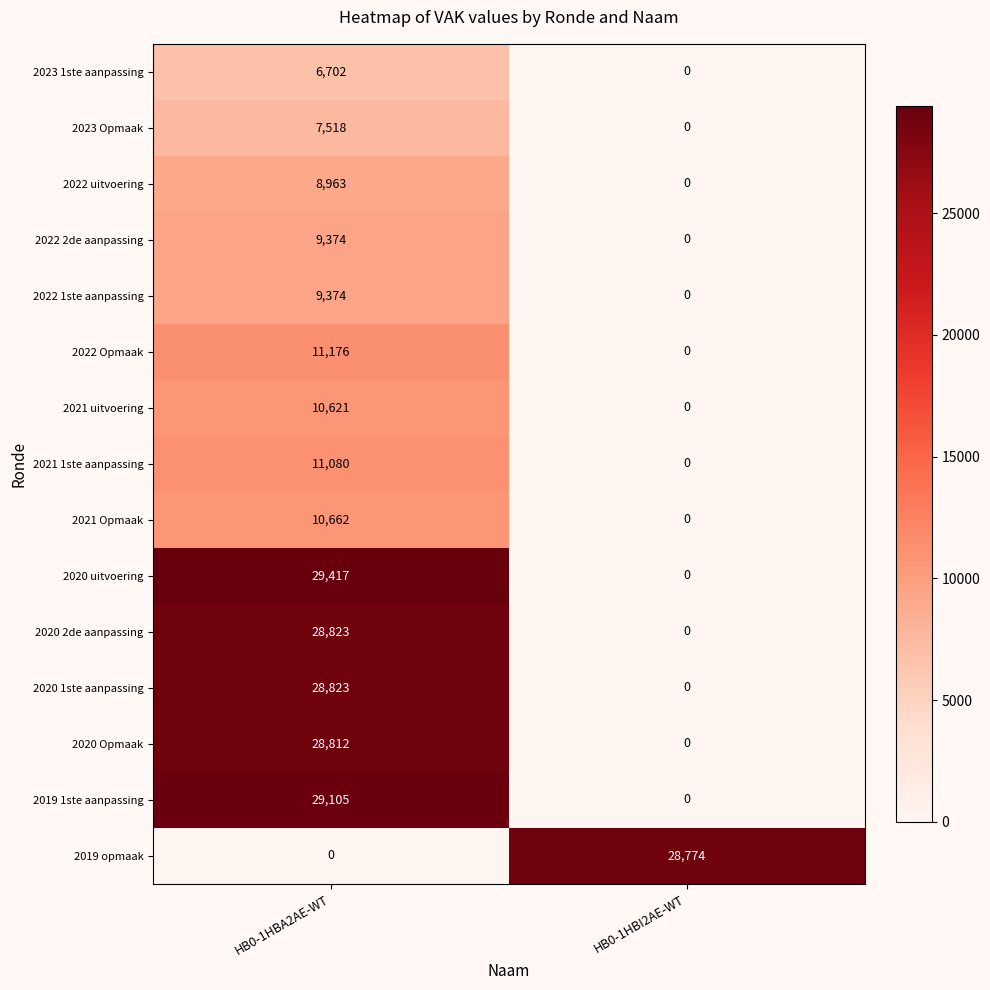

Reading left to right, extract all data points from this chart.

2023 1ste aanpassing: HB0-1HBA2AE-WT=6702	HB0-1HBI2AE-WT=0
2023 Opmaak: HB0-1HBA2AE-WT=7518	HB0-1HBI2AE-WT=0
2022 uitvoering: HB0-1HBA2AE-WT=8963	HB0-1HBI2AE-WT=0
2022 2de aanpassing: HB0-1HBA2AE-WT=9374	HB0-1HBI2AE-WT=0
2022 1ste aanpassing: HB0-1HBA2AE-WT=9374	HB0-1HBI2AE-WT=0
2022 Opmaak: HB0-1HBA2AE-WT=11176	HB0-1HBI2AE-WT=0
2021 uitvoering: HB0-1HBA2AE-WT=10621	HB0-1HBI2AE-WT=0
2021 1ste aanpassing: HB0-1HBA2AE-WT=11080	HB0-1HBI2AE-WT=0
2021 Opmaak: HB0-1HBA2AE-WT=10662	HB0-1HBI2AE-WT=0
2020 uitvoering: HB0-1HBA2AE-WT=29417	HB0-1HBI2AE-WT=0
2020 2de aanpassing: HB0-1HBA2AE-WT=28823	HB0-1HBI2AE-WT=0
2020 1ste aanpassing: HB0-1HBA2AE-WT=28823	HB0-1HBI2AE-WT=0
2020 Opmaak: HB0-1HBA2AE-WT=28812	HB0-1HBI2AE-WT=0
2019 1ste aanpassing: HB0-1HBA2AE-WT=29105	HB0-1HBI2AE-WT=0
2019 opmaak: HB0-1HBA2AE-WT=0	HB0-1HBI2AE-WT=28774